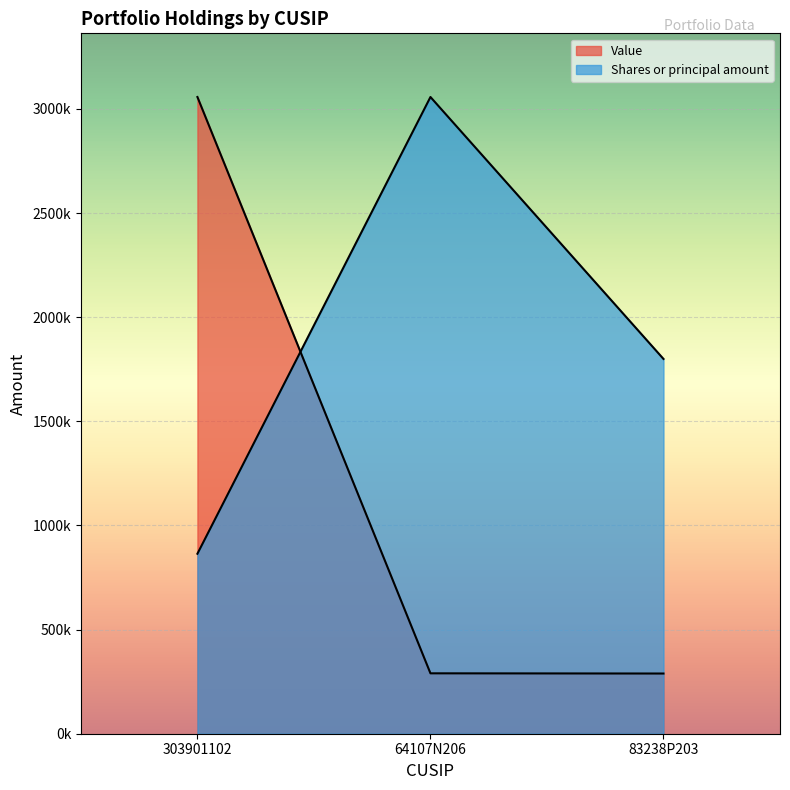

How many lines are shown in the chart?

2